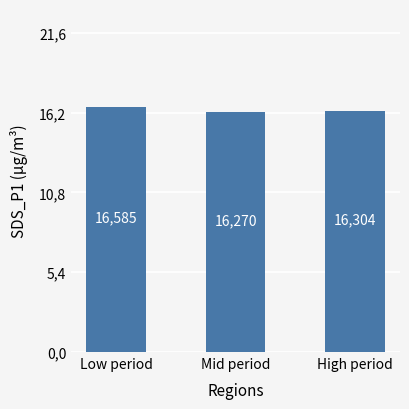

What is the difference between the values at Low period and High period?

0.3